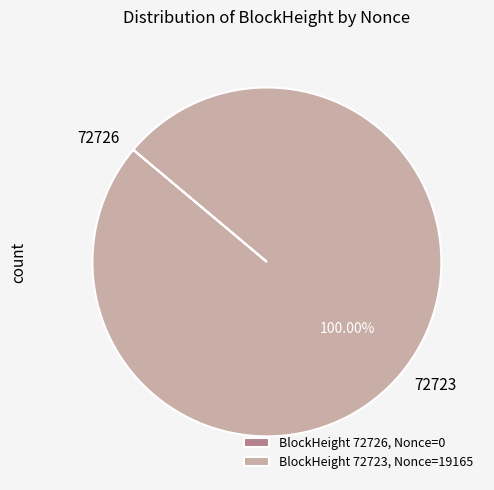

Does any single category account for the majority?

Yes